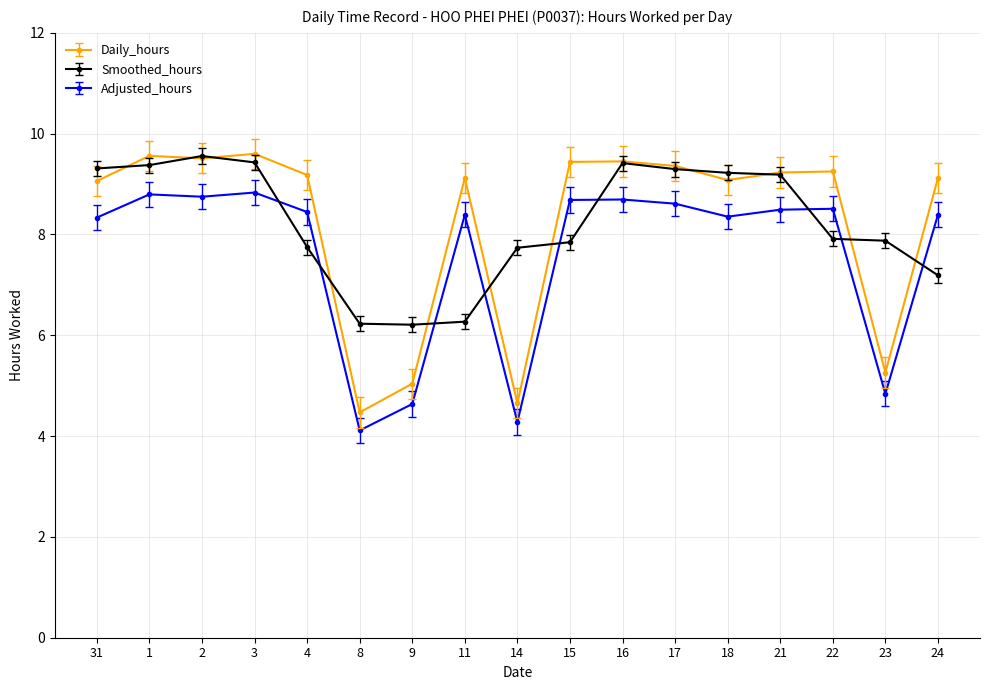

How many data points does each series have?

17